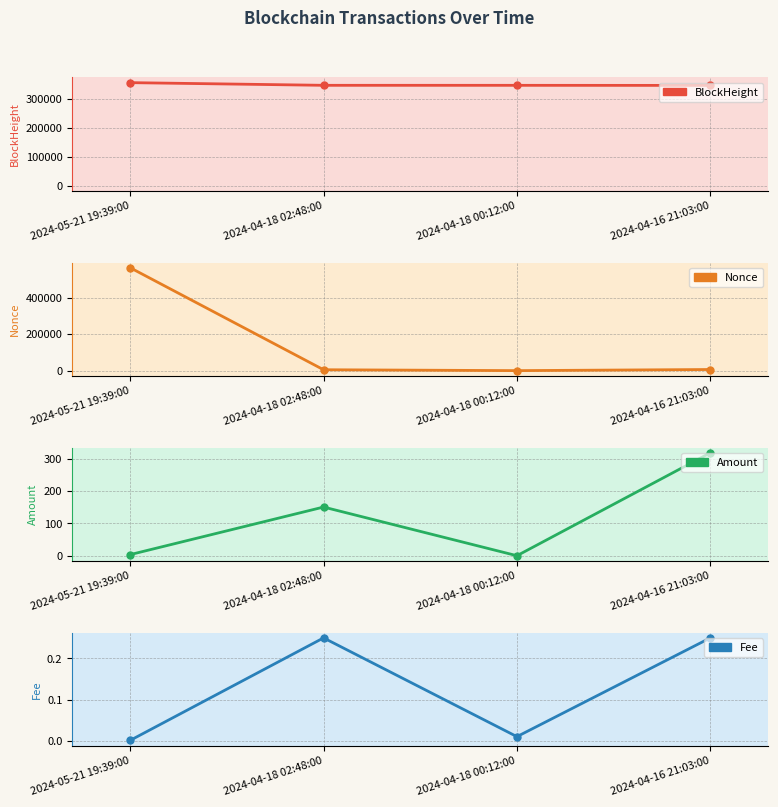

How many lines are shown in the chart?

4